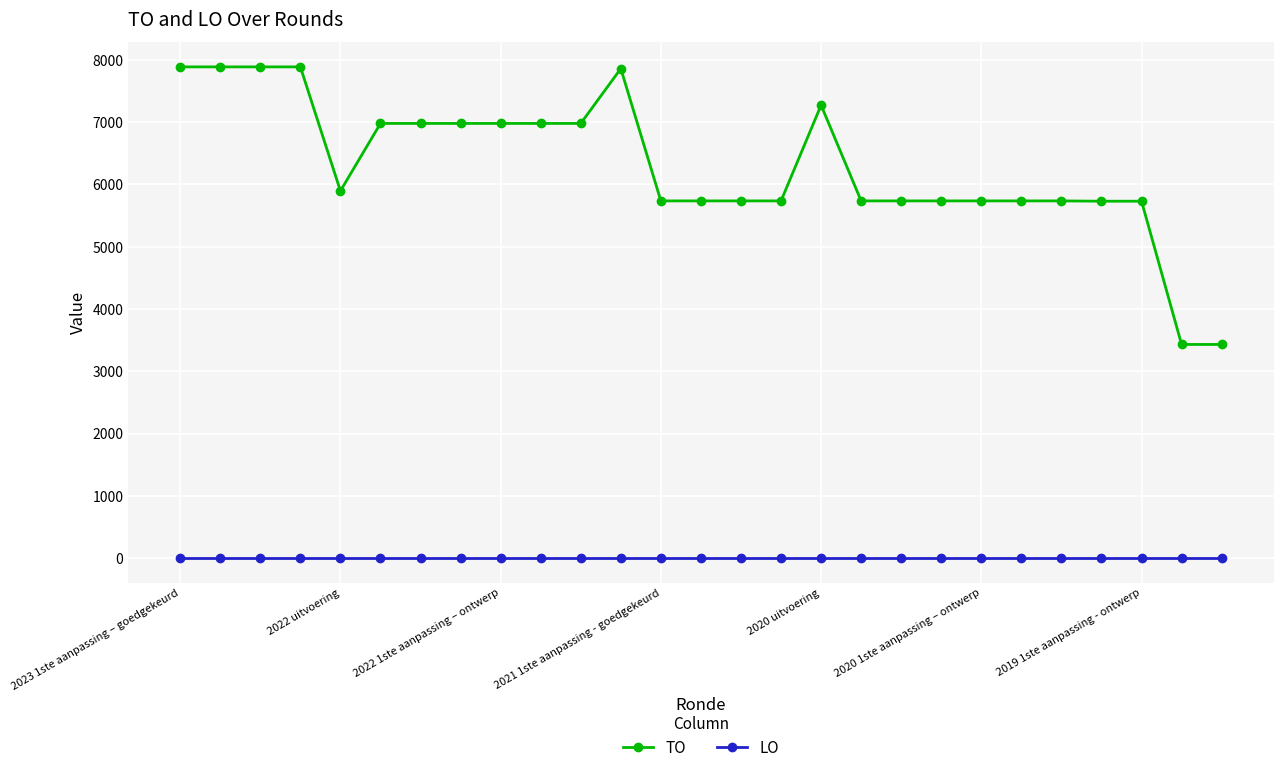

What is the maximum value for TO?

7887